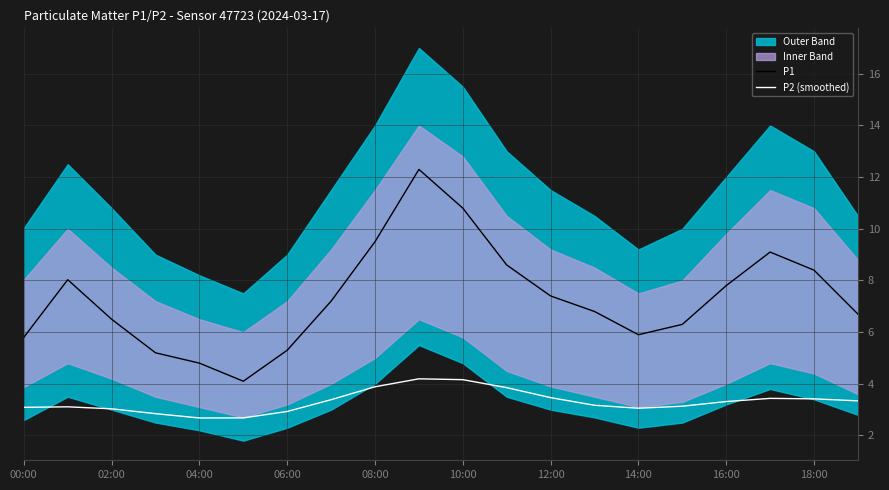

What is the lowest value of the P2 (smoothed) series?

2.7